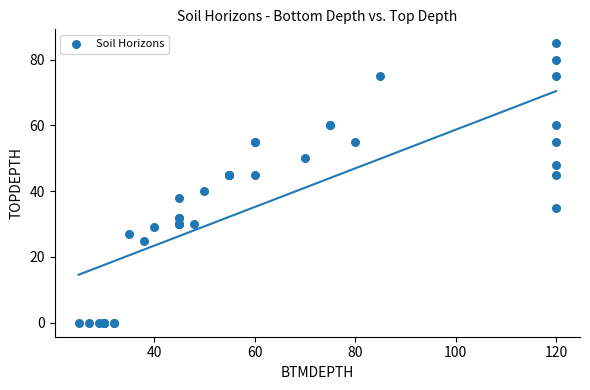

What Y value in the scatter plot is closest to 42?

40